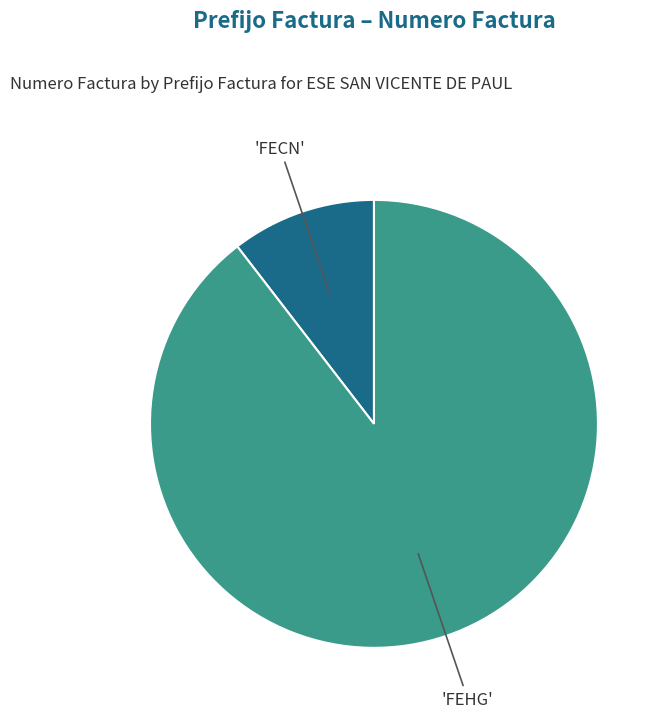

Does any single category account for the majority?

Yes